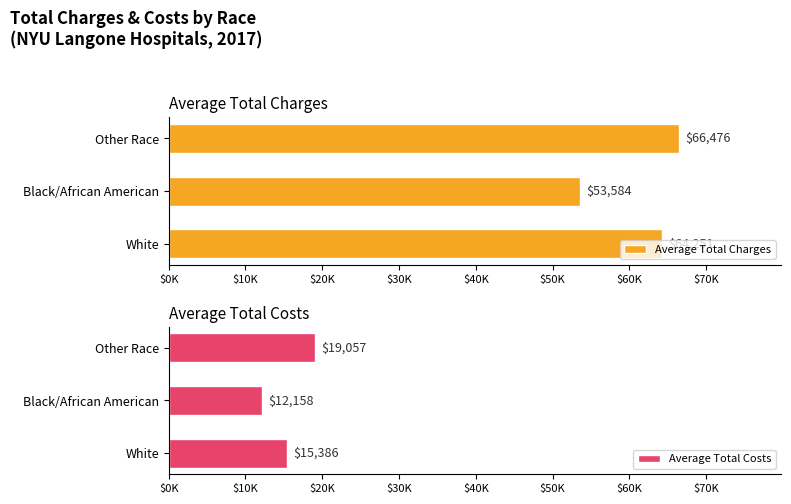

Where is Average Total Costs nearest to the value 15607?

White